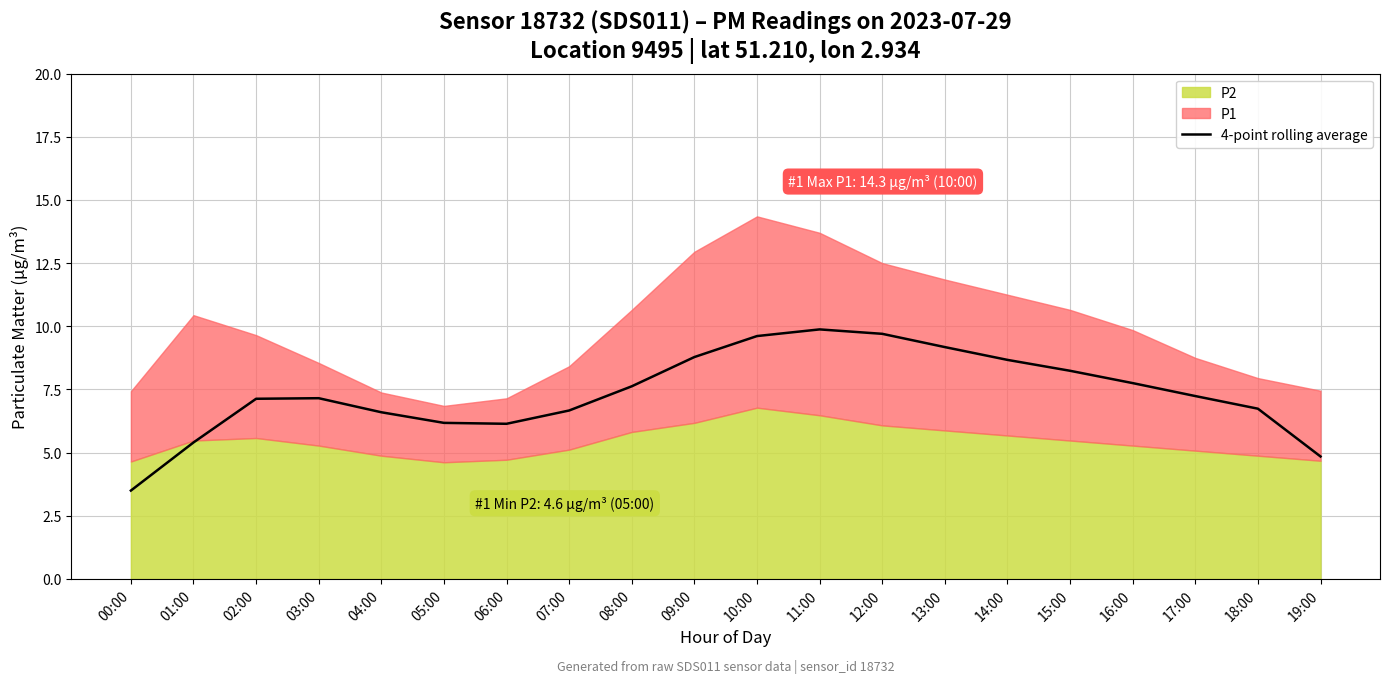

True or false: 4-point rolling average has a value of 4.4 at 08:00.

False